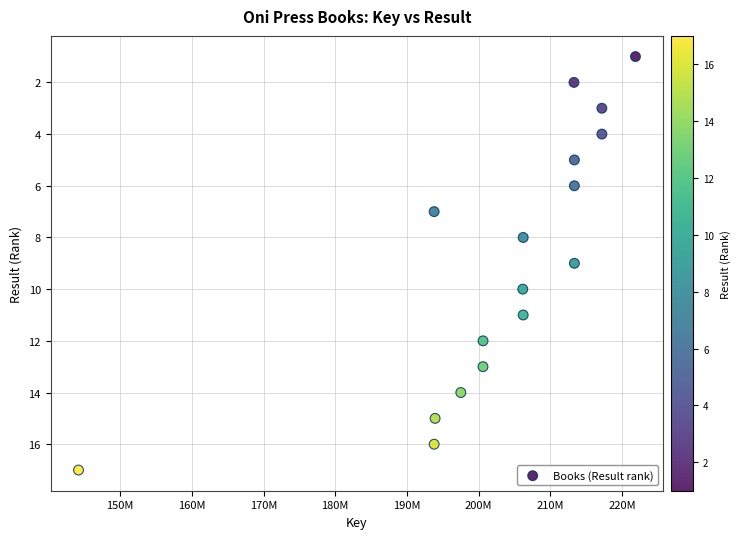

What is the range of X values (max minus min)?

77650413